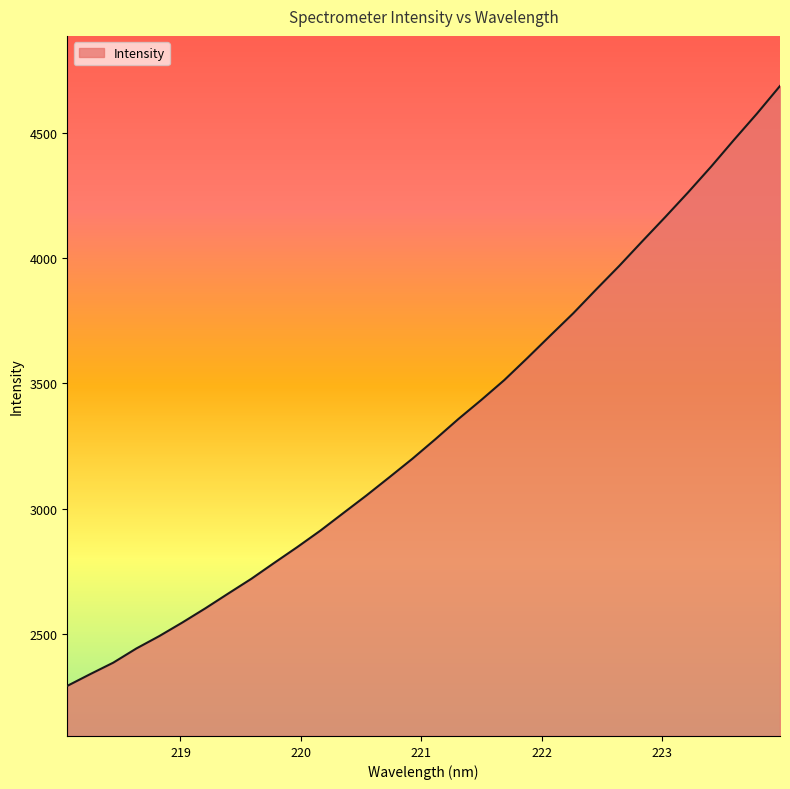

How many series are shown in this chart?

1